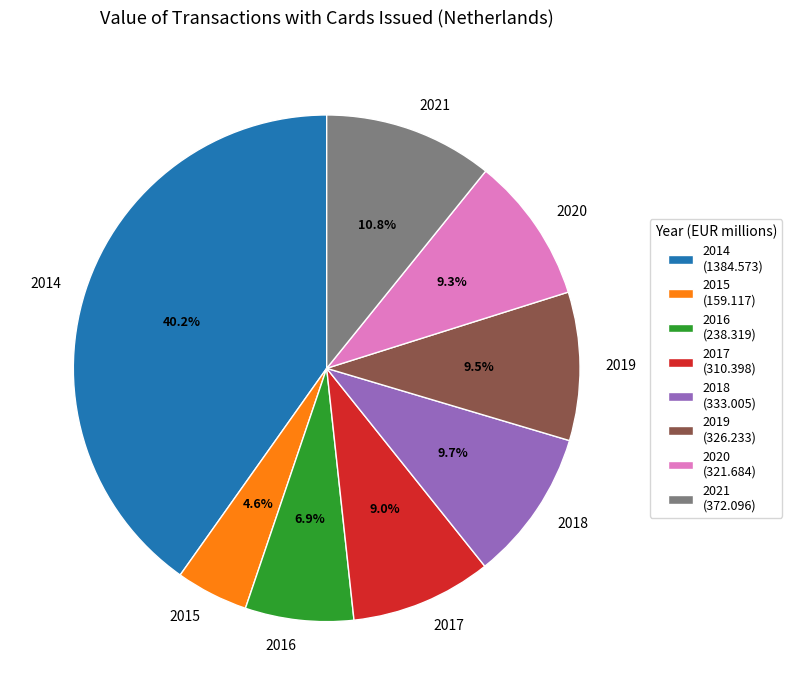

To the nearest percent, what is the combined percentage of 2019 and 2014?

50%